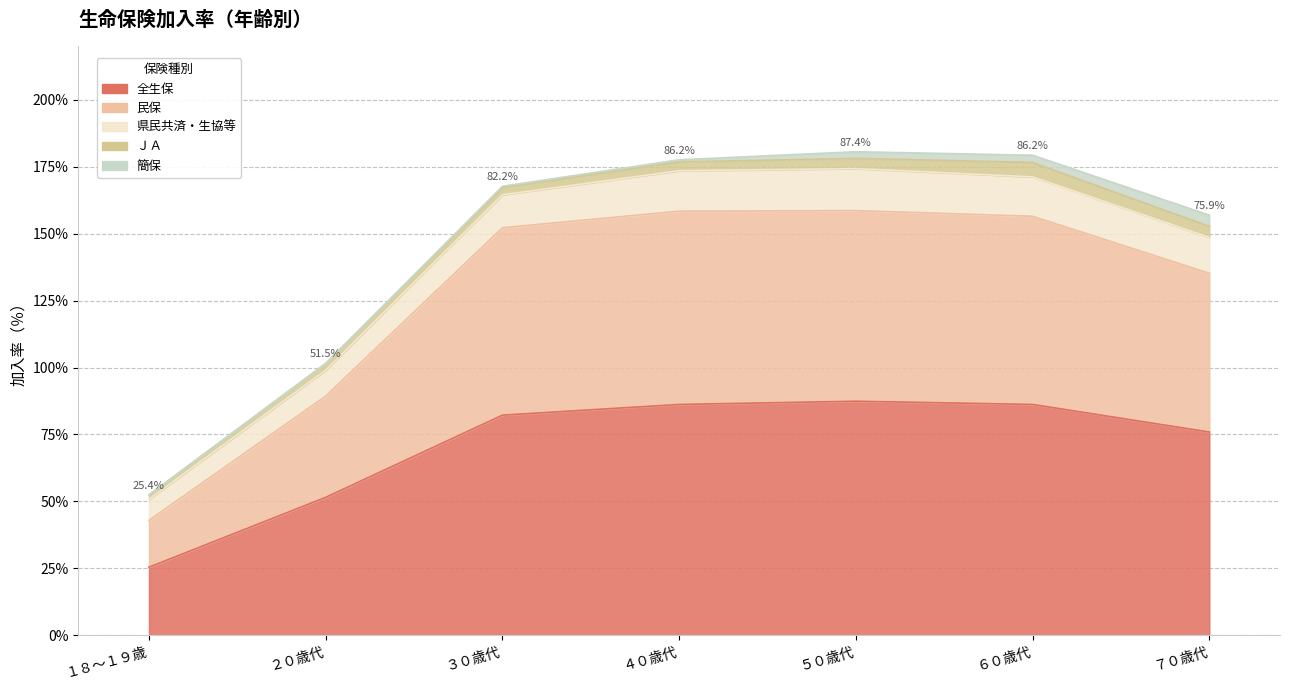

What is the sum of the 県民共済・生協等 values at ２０歳代 and ４０歳代?

24.8